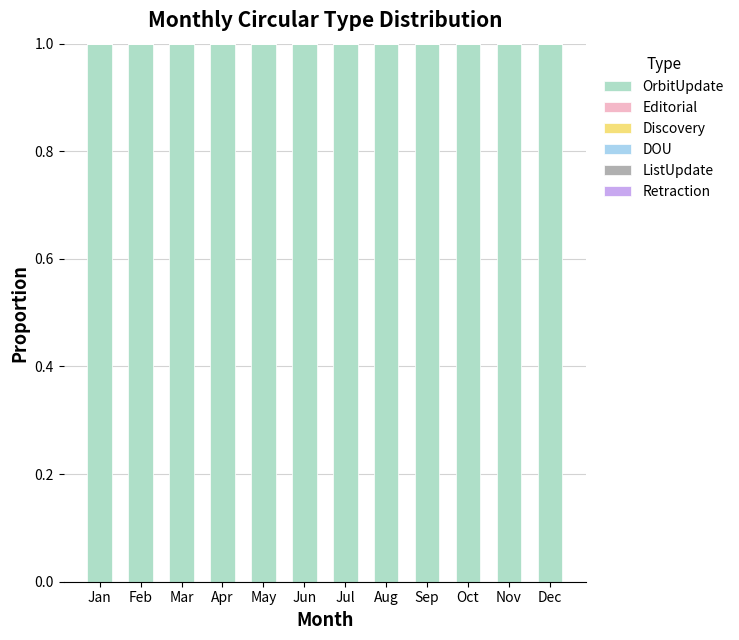

Which category has the highest value in the Editorial series?

Jan